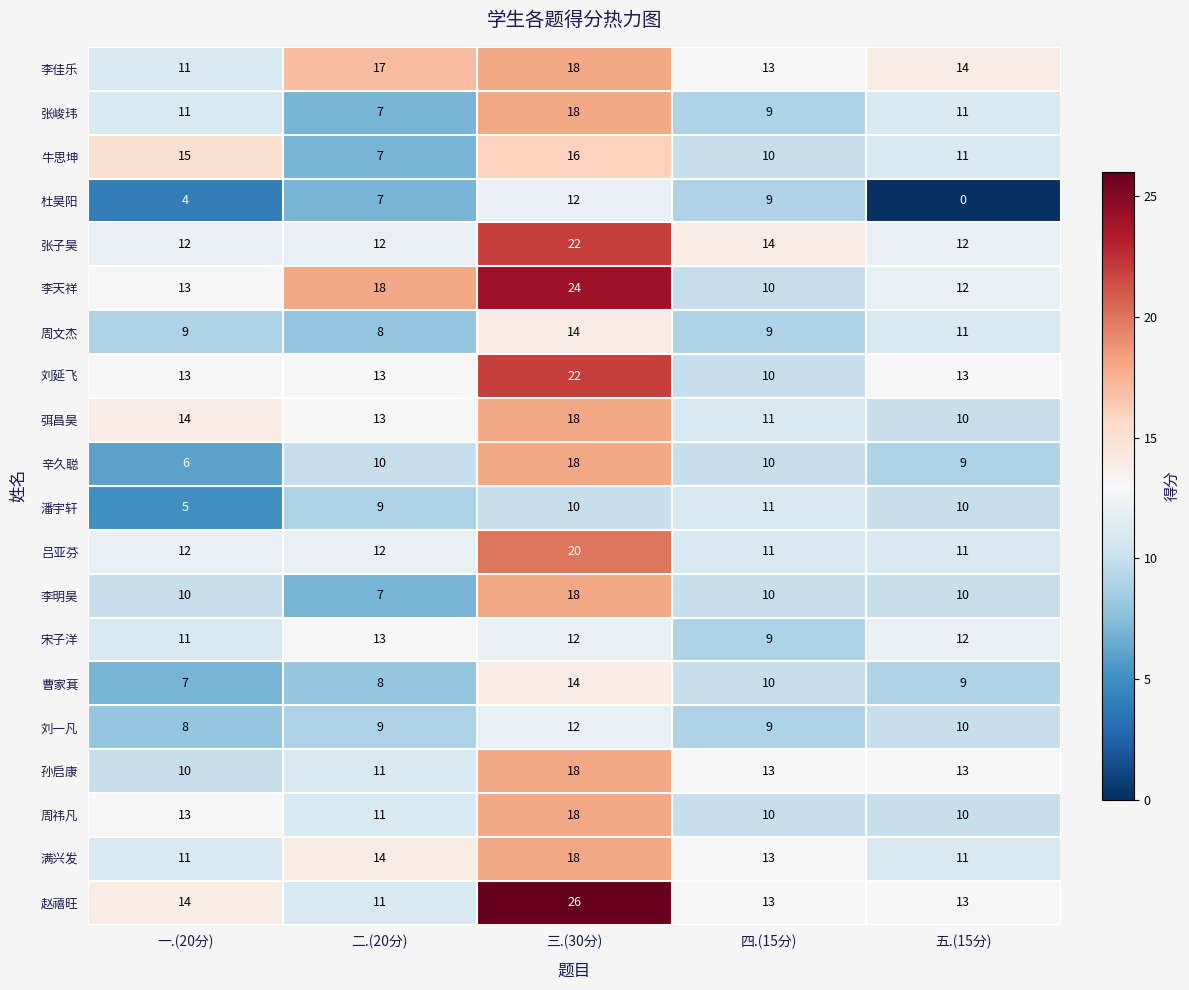

Between 三.(30分) and 五.(15分), which series saw the biggest shift?

赵禧旺